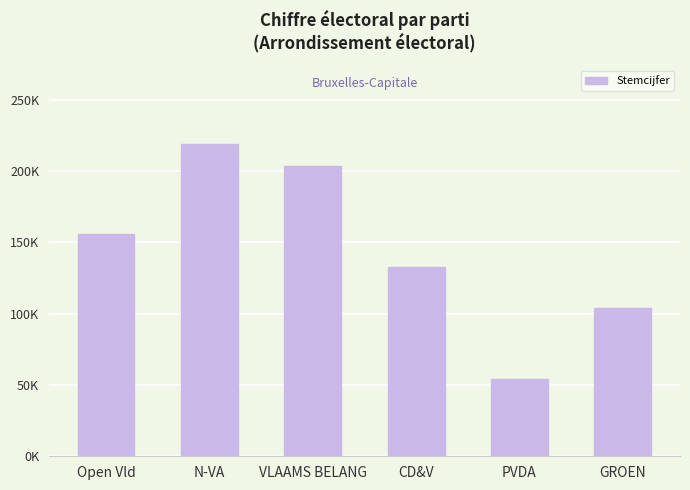

What is the average value?

145029